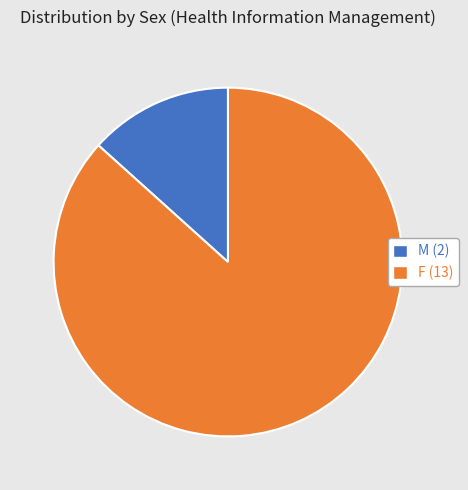

Which category accounts for the majority?

F (13)